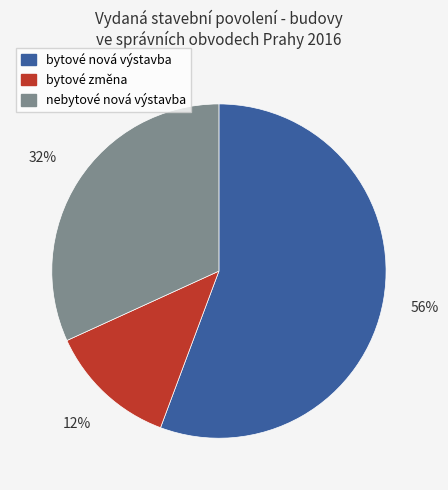

Is the sum of nebytové nová výstavba and bytové nová výstavba greater than half?

Yes